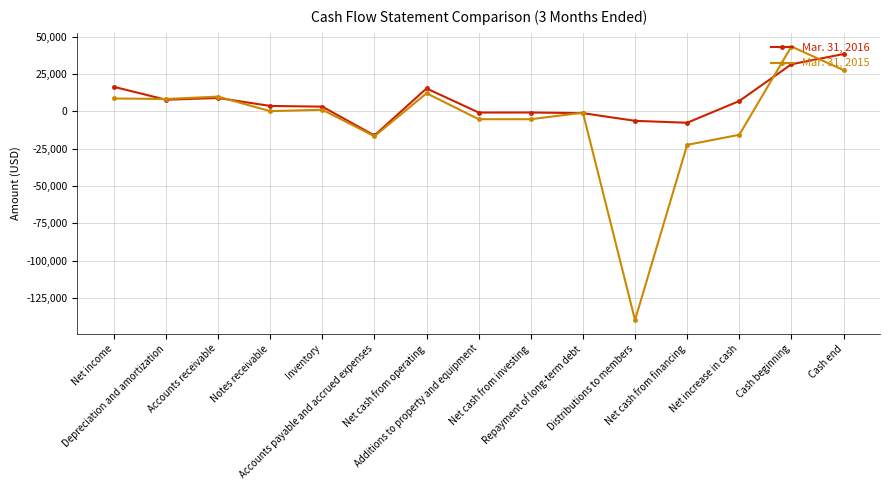

True or false: Mar. 31, 2016 has more than 1 interior local peaks.

True